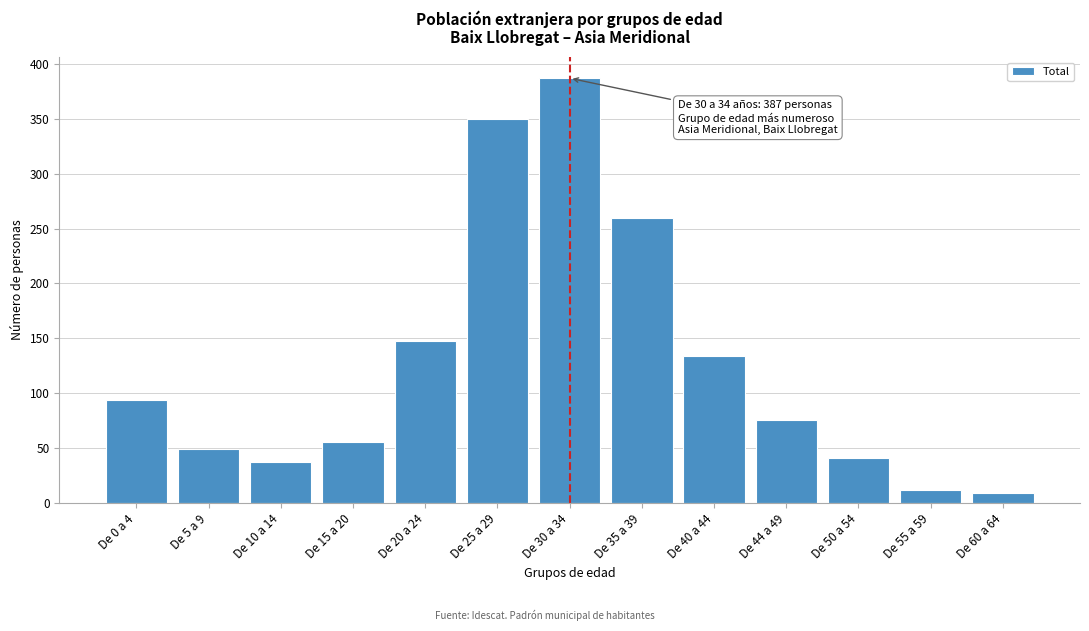

Reading left to right, extract all data points from this chart.

94	49	37	56	148	350	387	260	134	76	41	12	9